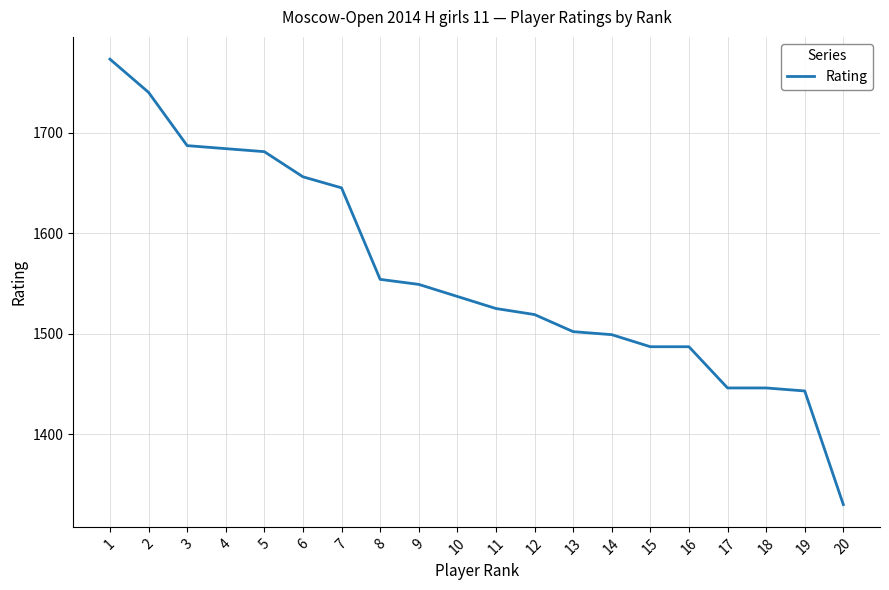

Does the chart display data point markers on the line(s)?

No